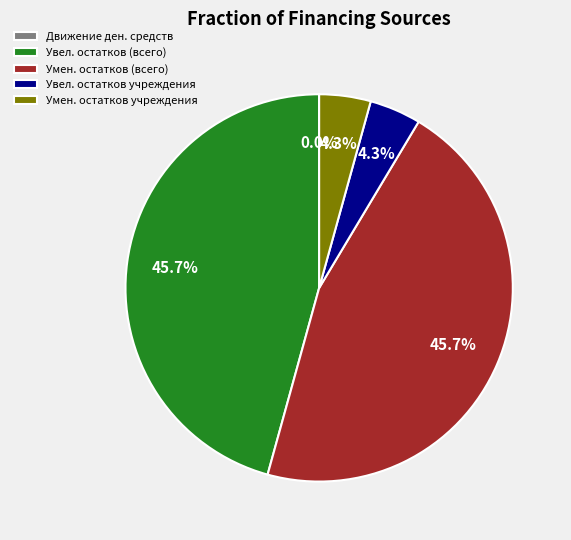

What portion of the pie excludes Умен. остатков учреждения?

95.7%